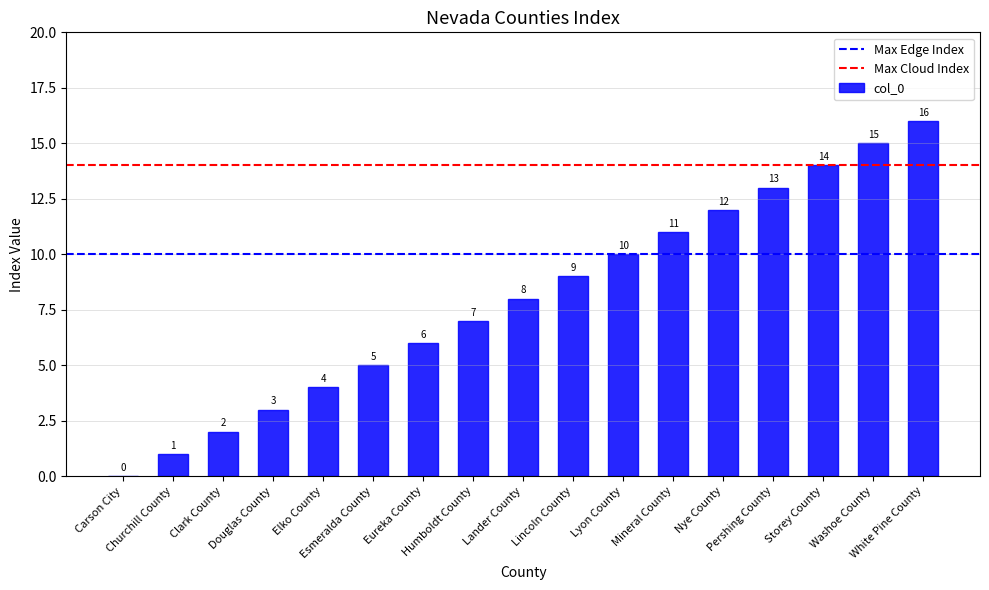

What is the greatest value displayed?

16